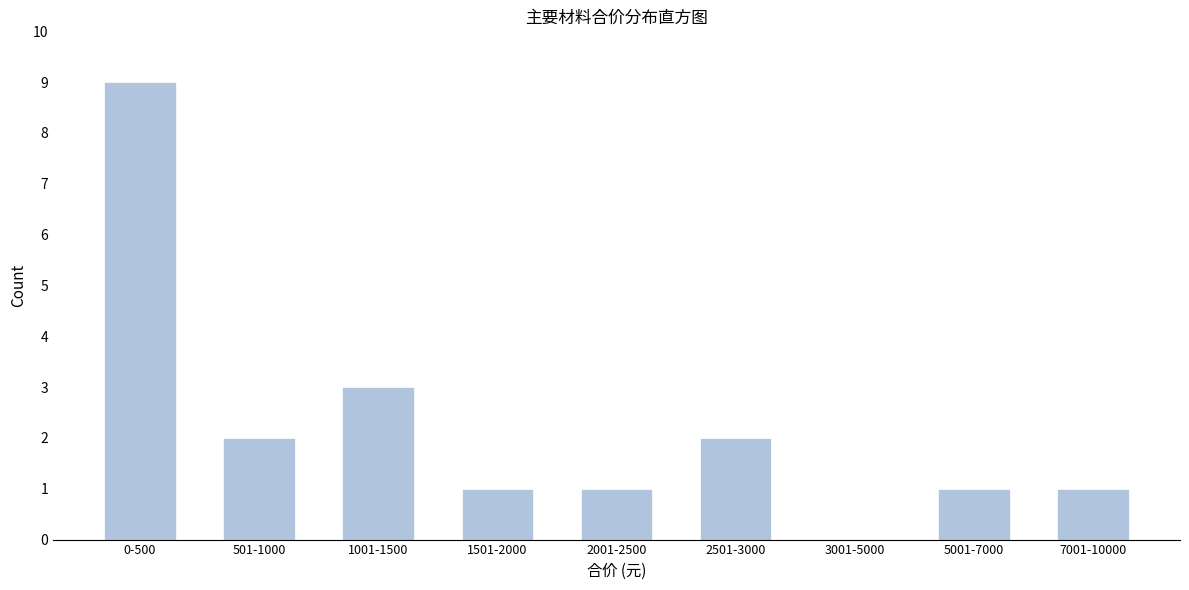

Reading left to right, extract all data points from this chart.

0-500=9	501-1000=2	1001-1500=3	1501-2000=1	2001-2500=1	2501-3000=2	3001-5000=0	5001-7000=1	7001-10000=1